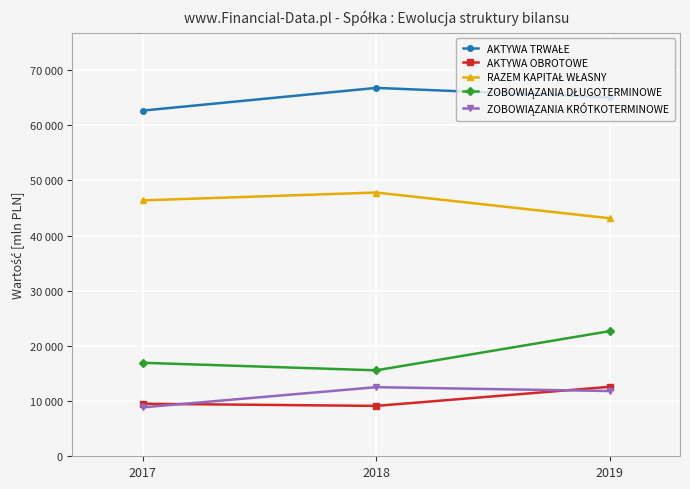

Reading left to right, what are all the values shown in this chart?

AKTYWA TRWAŁE: 2017=62650	2018=66765	2019=65055
AKTYWA OBROTOWE: 2017=9519	2018=9131	2019=12593
RAZEM KAPITAŁ WŁASNY: 2017=46378	2018=47801	2019=43137
ZOBOWIĄZANIA DŁUGOTERMINOWE: 2017=16945	2018=15578	2019=22687
ZOBOWIĄZANIA KRÓTKOTERMINOWE: 2017=8860	2018=12526	2019=11826